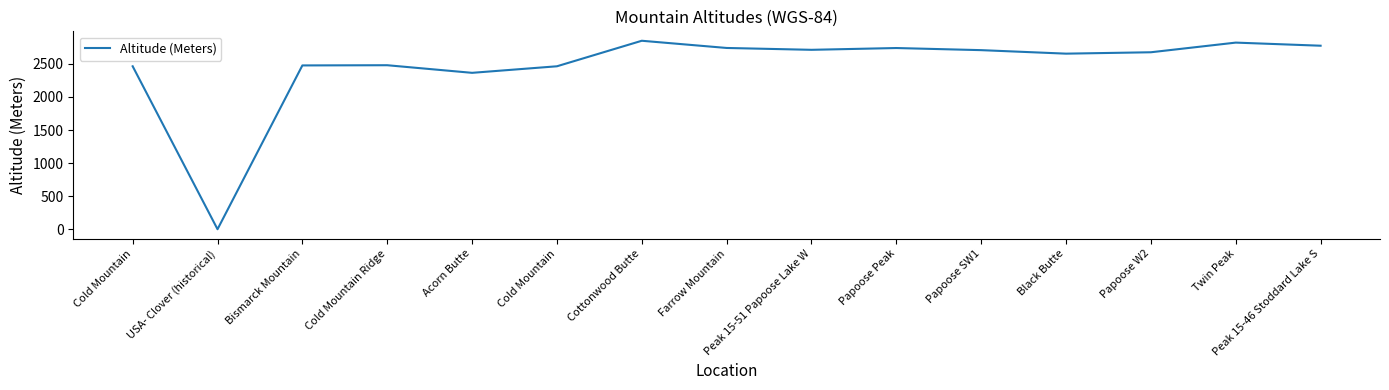

Rank the categories by value from lowest to highest.

USA- Clover (historical), Acorn Butte, Cold Mountain, Cold Mountain, Bismarck Mountain, Cold Mountain Ridge, Black Butte, Papoose W2, Papoose SW1, Peak 15-51 Papoose Lake W, Papoose Peak, Farrow Mountain, Peak 15-46 Stoddard Lake S, Twin Peak, Cottonwood Butte